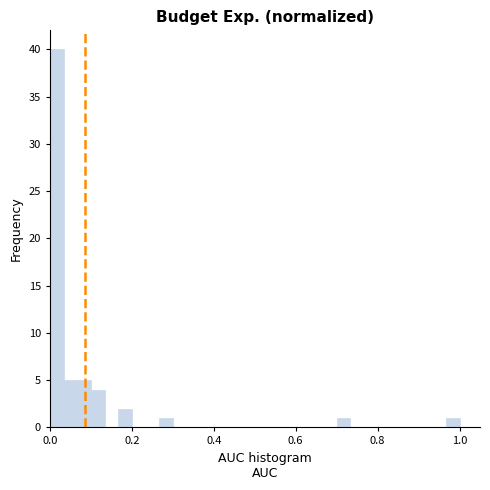

Read against the x-axis, roughly where is the centre of the tallest bar?

0.02